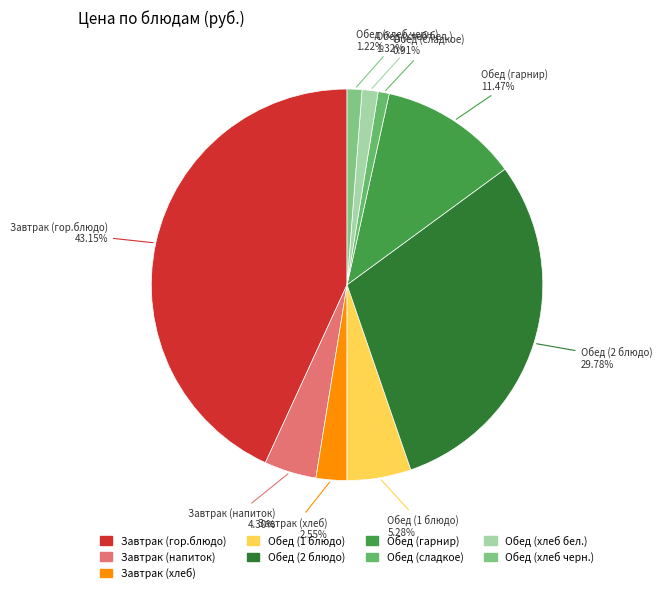

What portion of the pie excludes Обед (хлеб черн.)?

98.8%